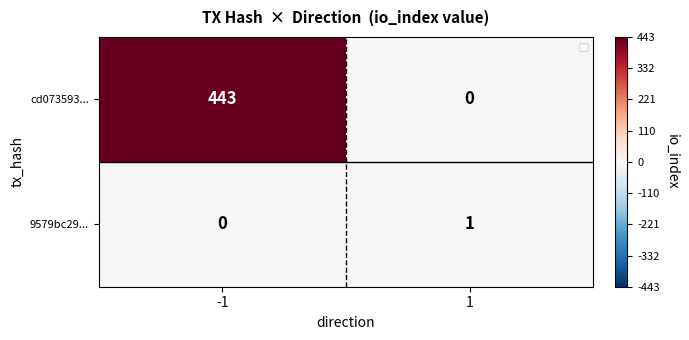

At which category is the sum across all series the highest?

-1